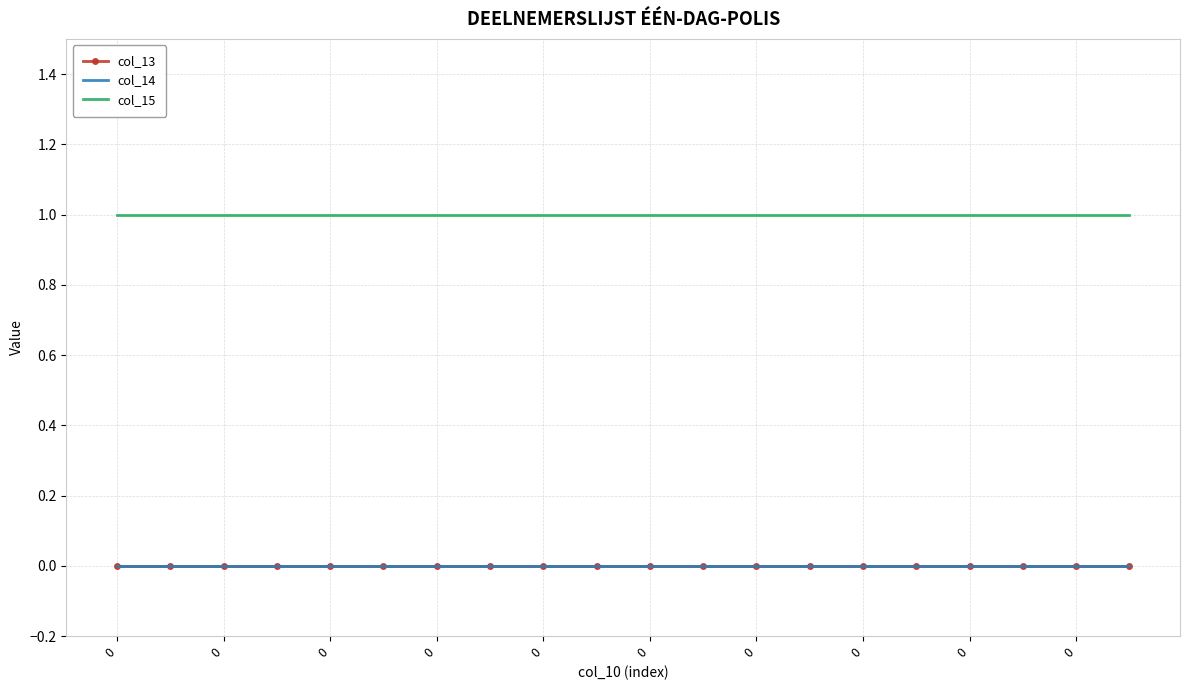

Which series has the largest total across all categories?

col_15